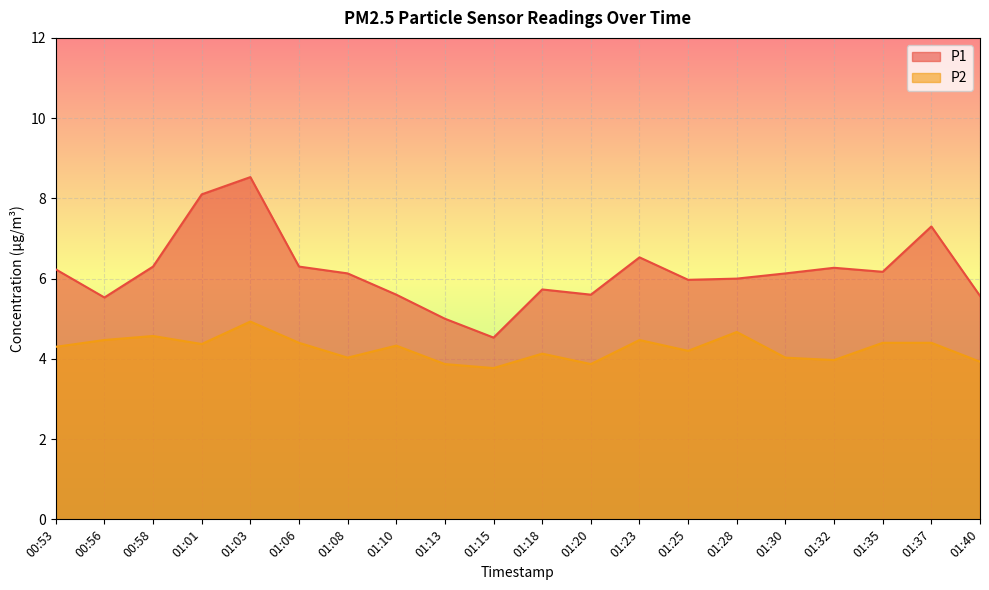

How many categories are shown in the chart?

20